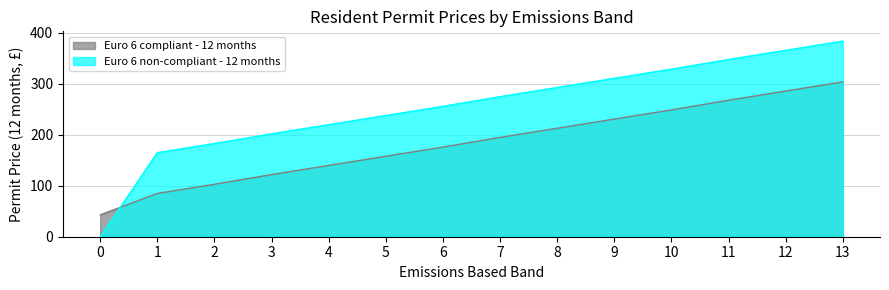

At how many categories does at least one series exceed 331?

3